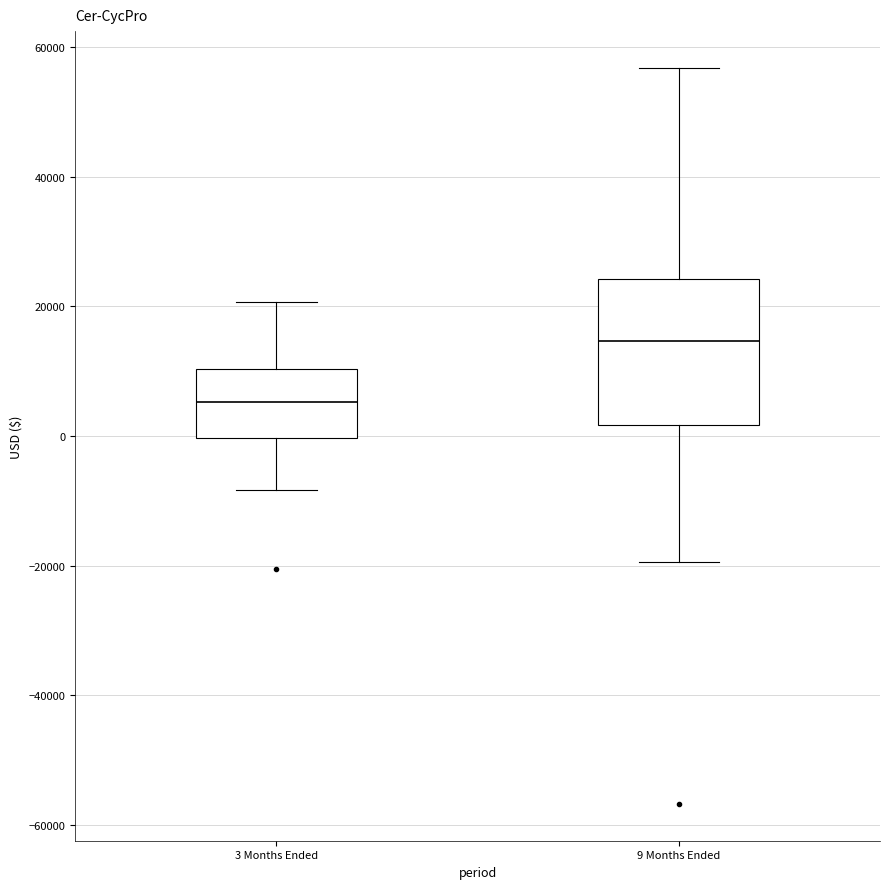

Reading left to right, transcribe this box plot: for each box, give where its median line is, the range the box spans, and where its two whiskers end, as read against the y-axis. The values are not printed on the chart, so give them approximately, as read against the axis.

3 Months Ended: median 6000, box 0 to 10000, whiskers -8000 to 20000
9 Months Ended: median 14000, box 2000 to 24000, whiskers -20000 to 56000